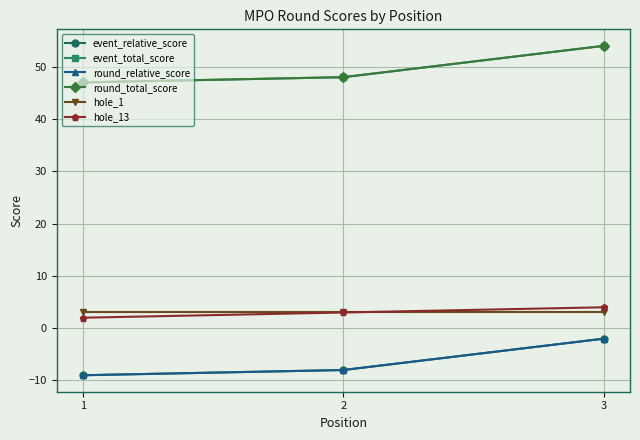

Which series has the widest spread of values?

event_relative_score